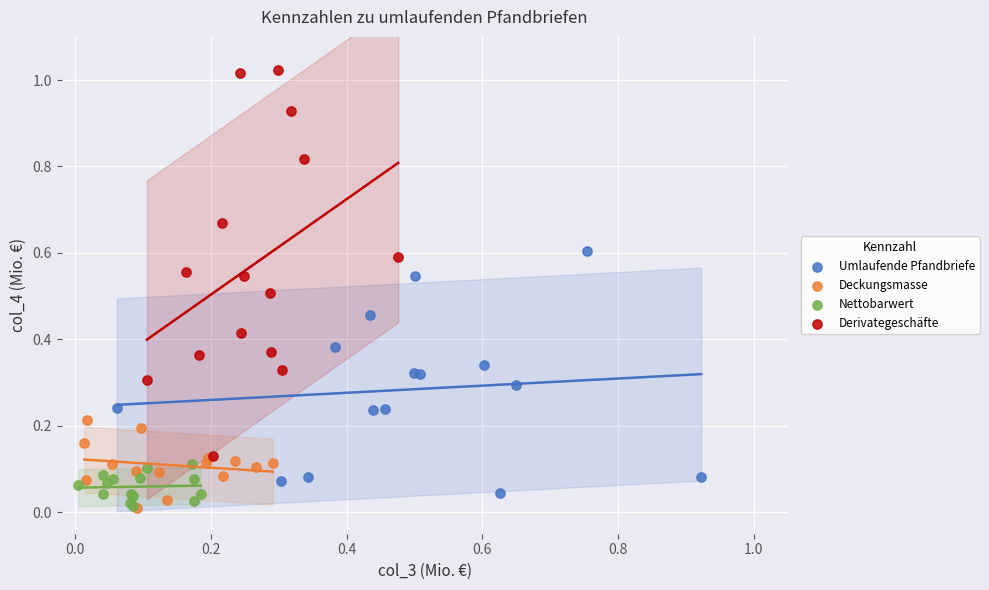

Which series has the largest Y range (max minus min)?

Derivategeschäfte